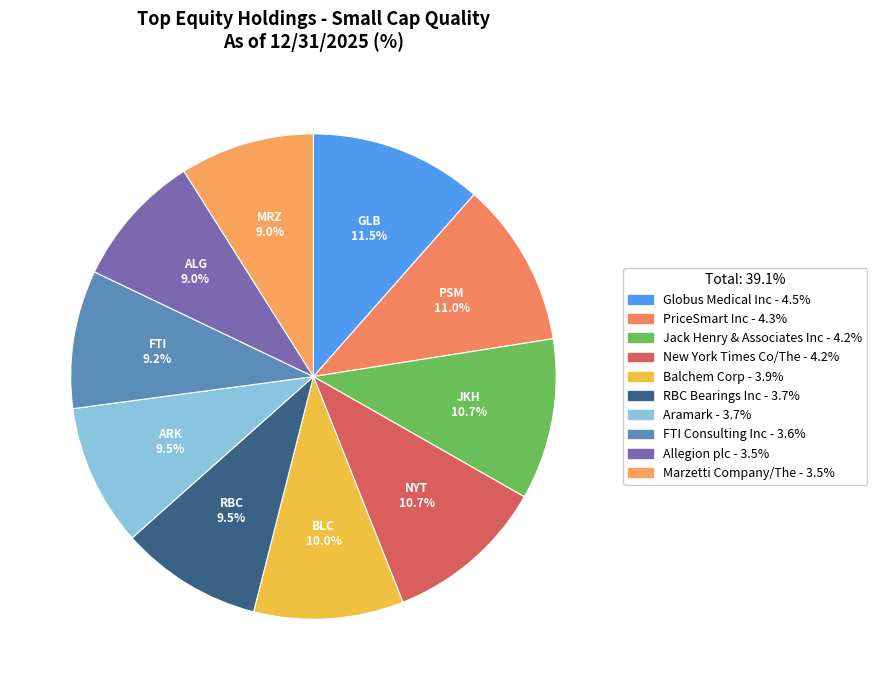

How many segments does this pie chart have?

10